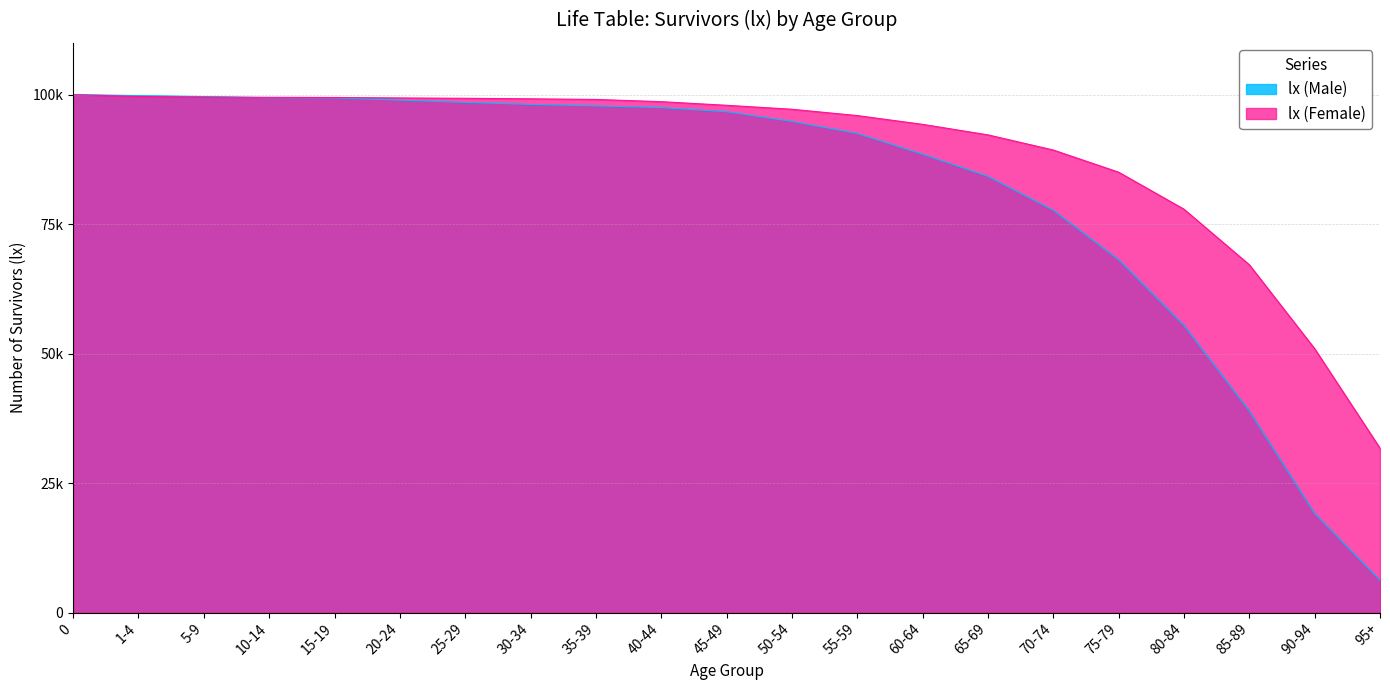

Where do lx (Female) and lx (Male) first cross each other?

5-9 and 10-14